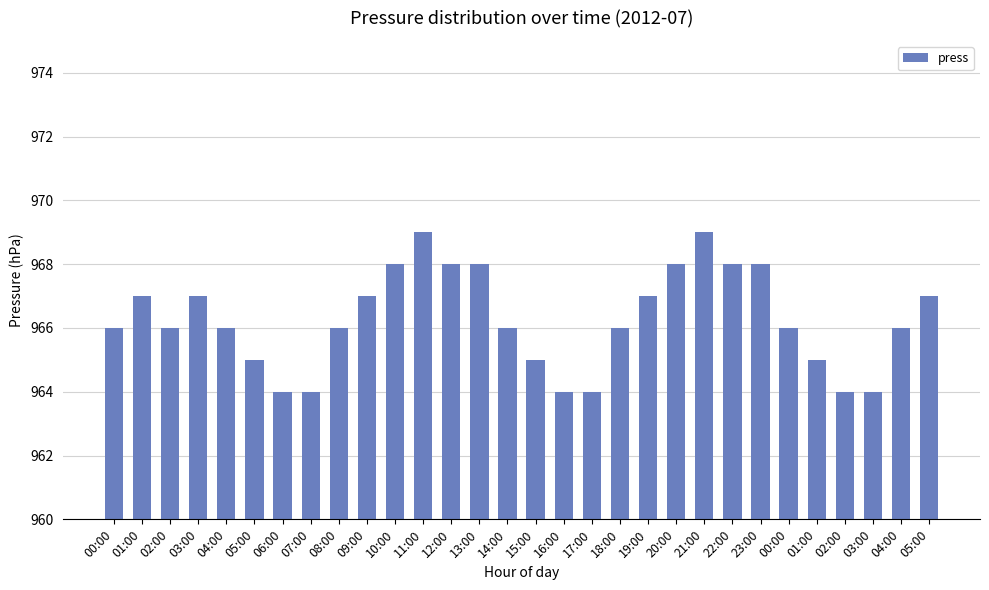

Rank the categories by value from highest to lowest.

11:00, 21:00, 10:00, 12:00, 13:00, 20:00, 22:00, 23:00, 01:00, 03:00, 09:00, 19:00, 05:00, 00:00, 02:00, 04:00, 08:00, 14:00, 18:00, 00:00, 04:00, 05:00, 15:00, 01:00, 06:00, 07:00, 16:00, 17:00, 02:00, 03:00